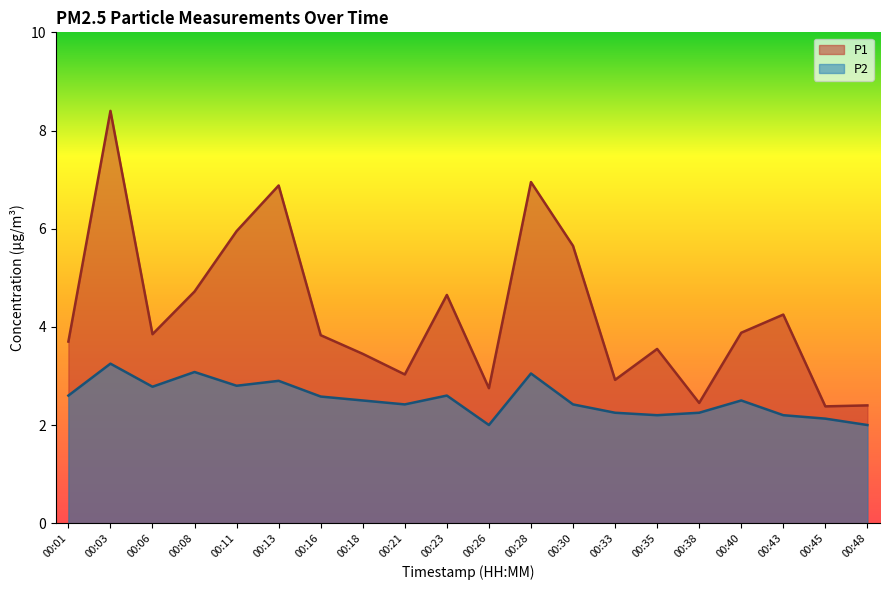

What value does the P1 series have at 00:23?

4.7